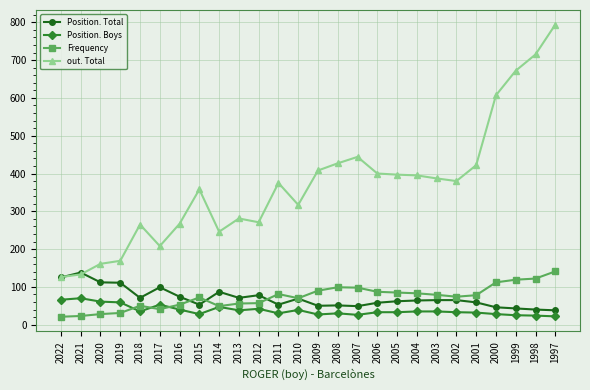

What is the value of the Position. Total point at the 9th from the left?

87